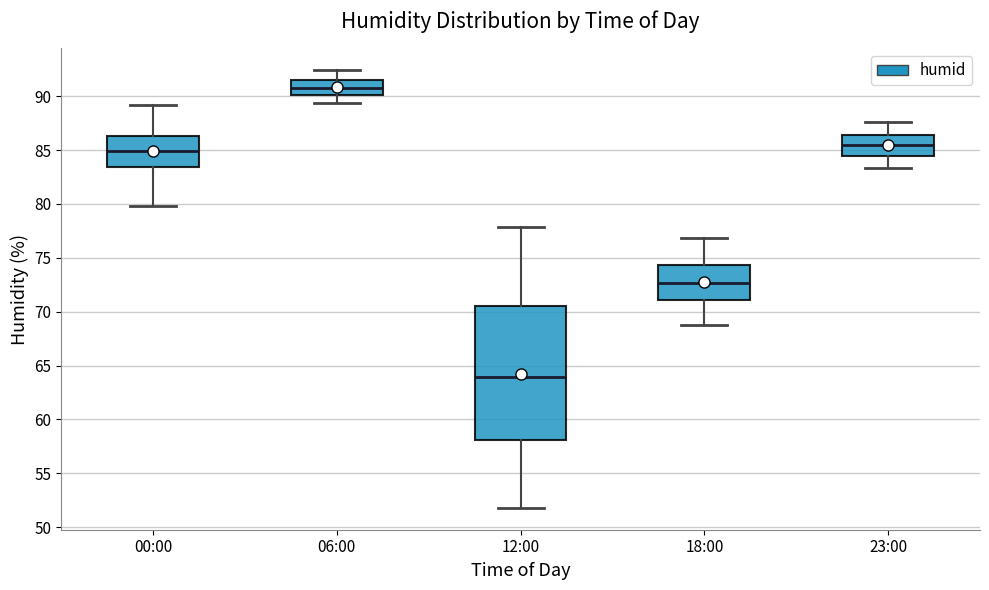

Comparing the boxes themselves (not the whiskers), which one is the tallest?

12:00